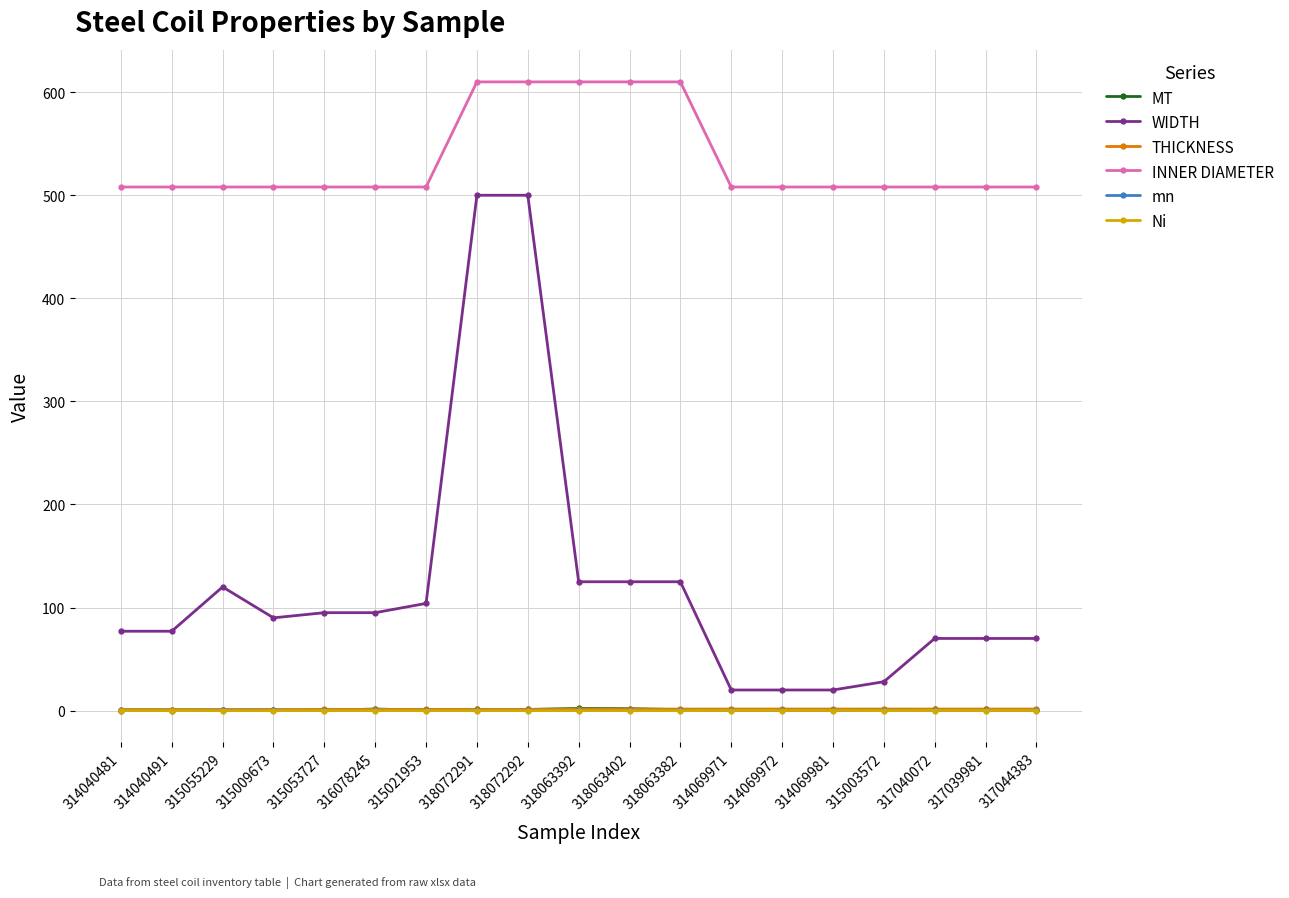

What is the difference between the second highest and second lowest values in the WIDTH series?

480.0